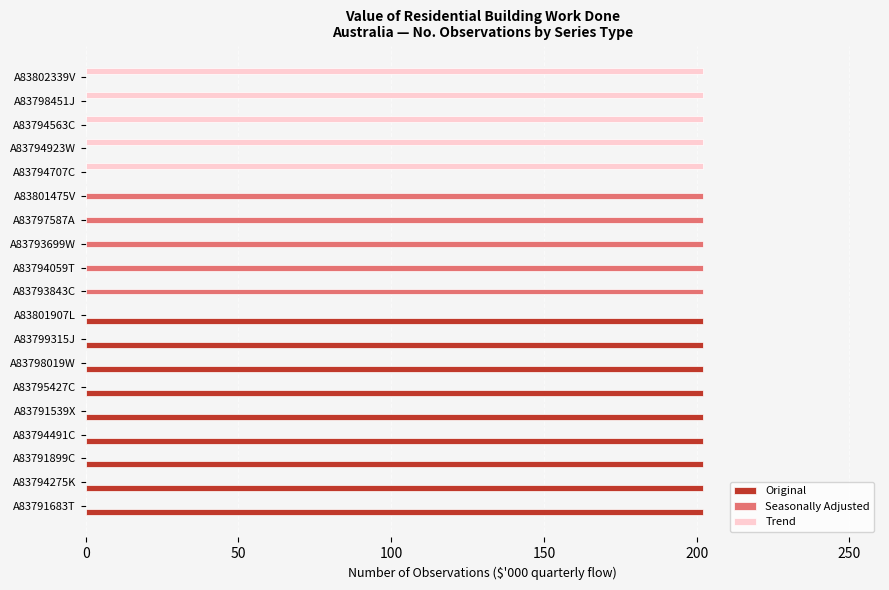

How many Trend values are between 0 and 202?

19